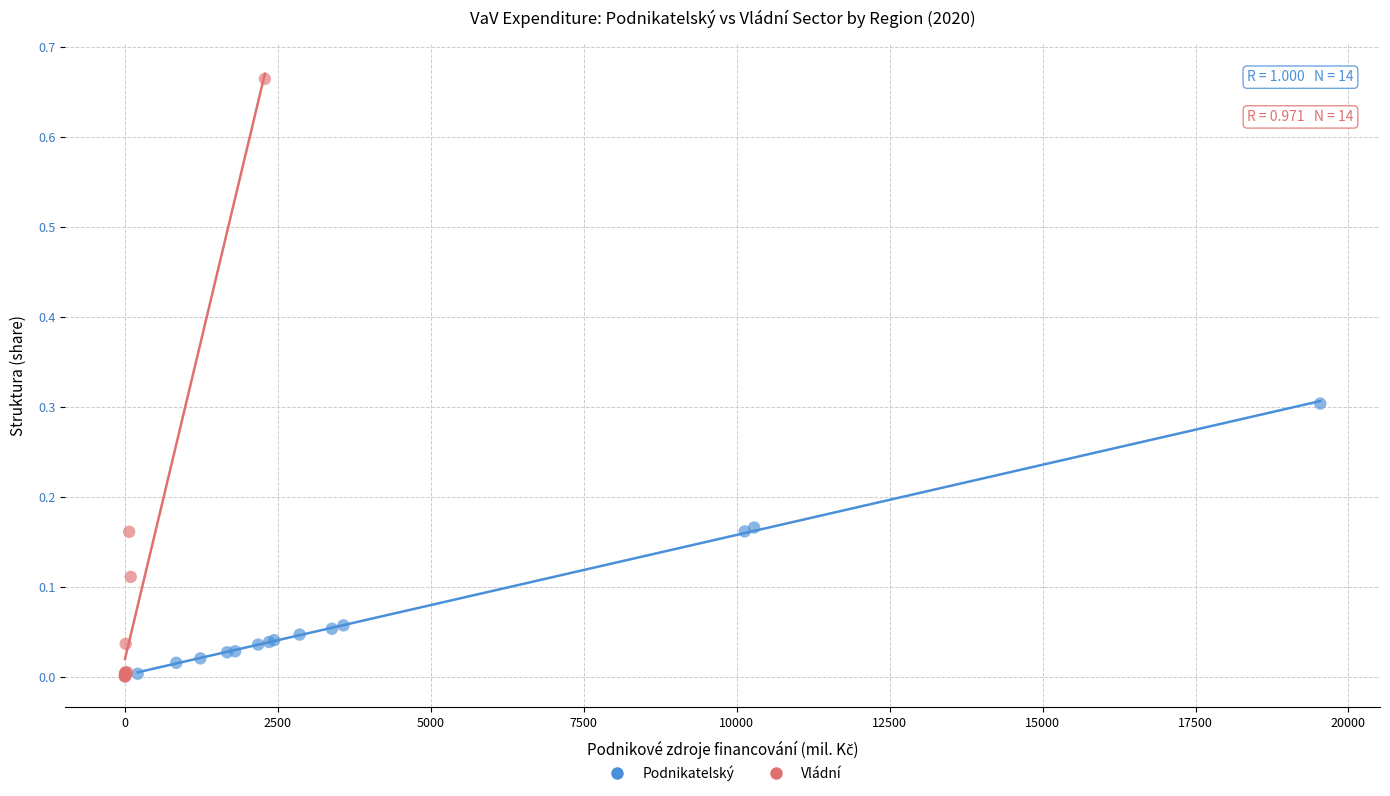

Which series has the widest spread of Y values?

Vládní